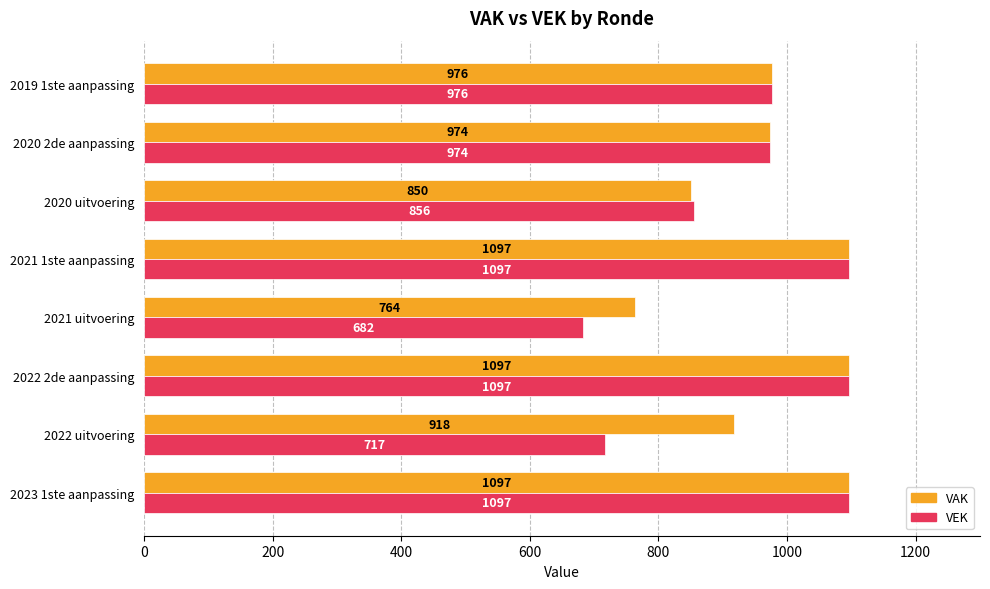

Where is VEK nearest to the value 889?

2020 uitvoering